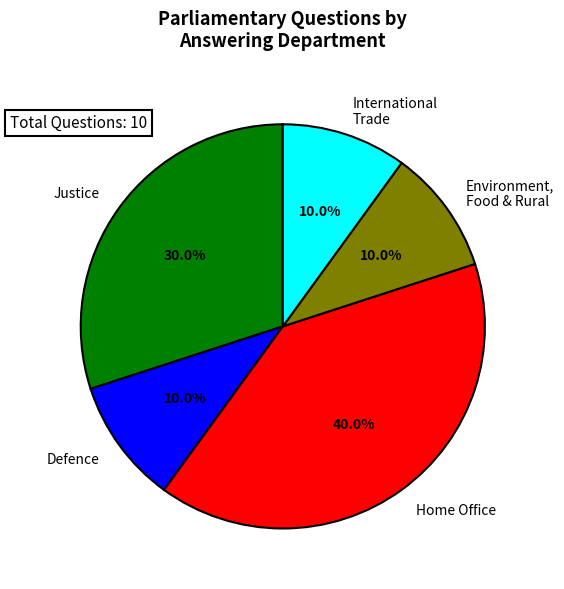

What percentage is the International Trade slice, to the nearest percent?

10%